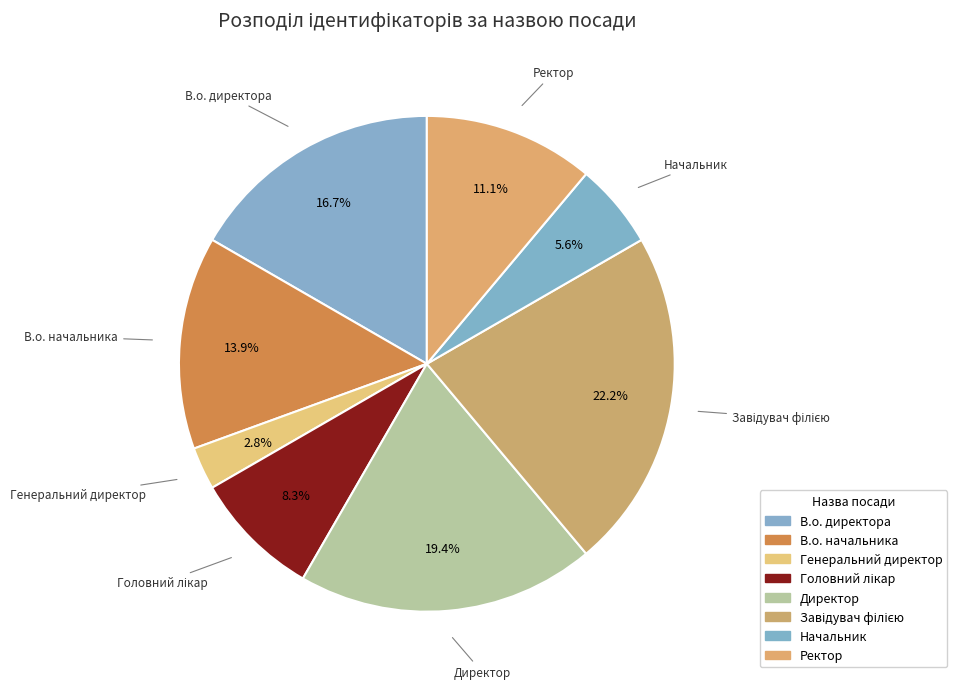

How many slices are in this pie chart?

8